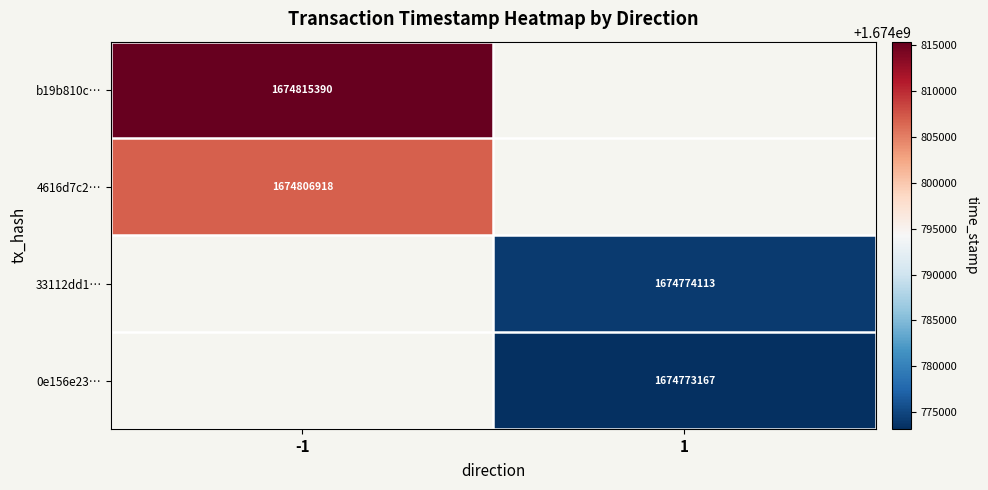

The value of b19b810c… at -1 is 520977566.9. True or false?

False